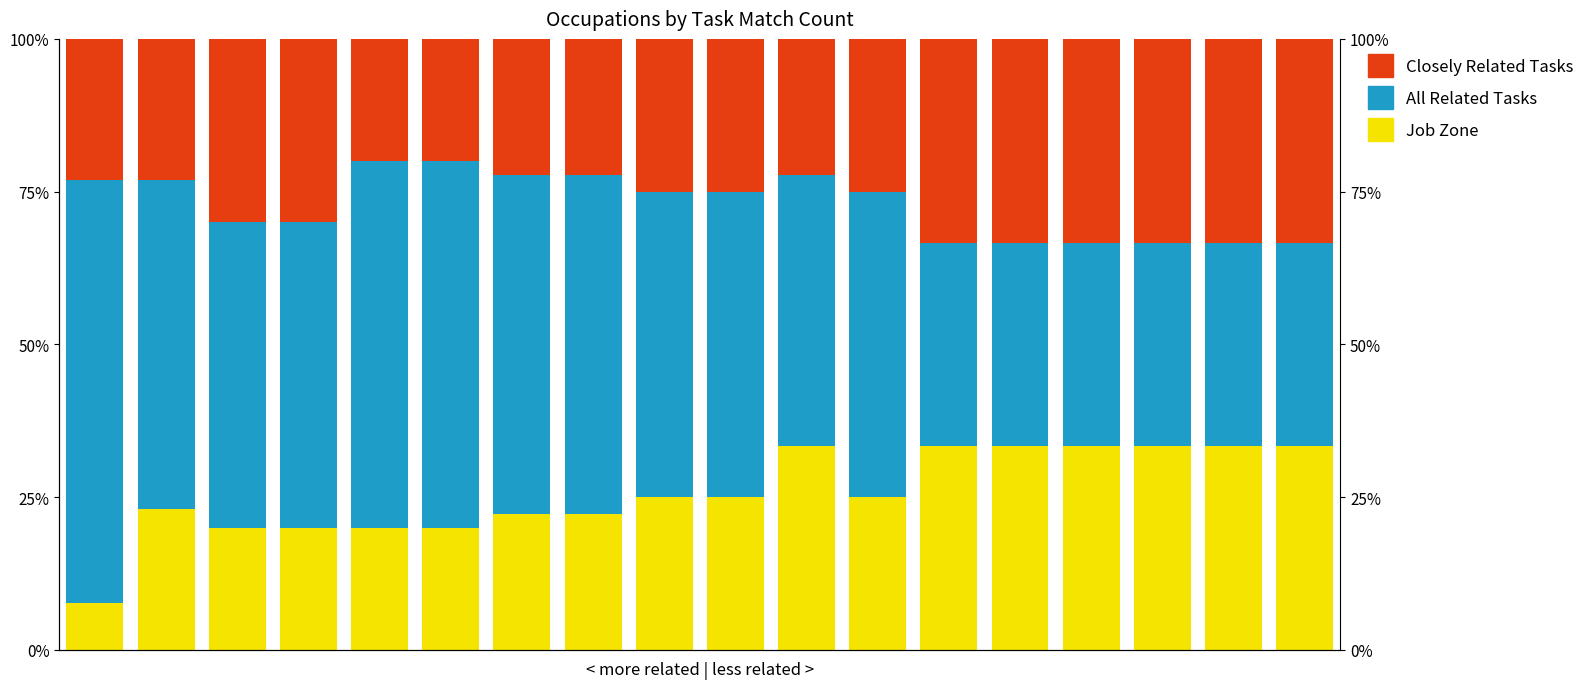

What is the approximate value of Job Zone at 9?

0.2